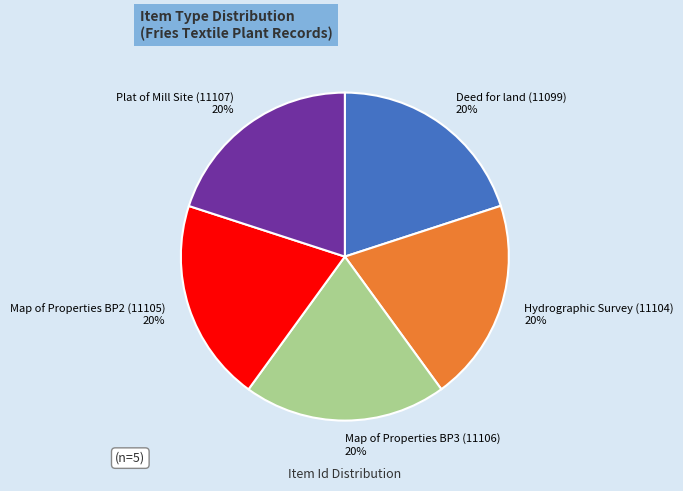

Does Deed for land (11099) account for over 50% of the chart?

No